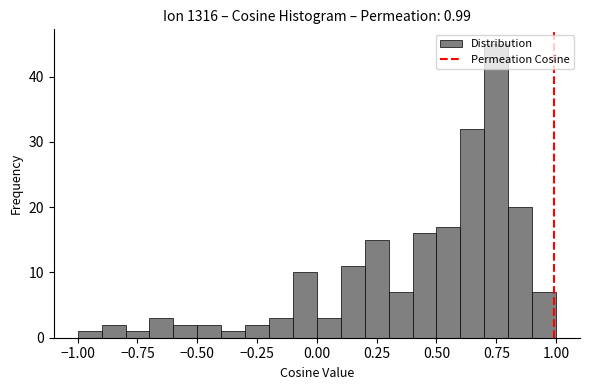

Around what value on the x-axis is the tallest bar? Give the approximate position of its centre, as read against the axis.

0.75